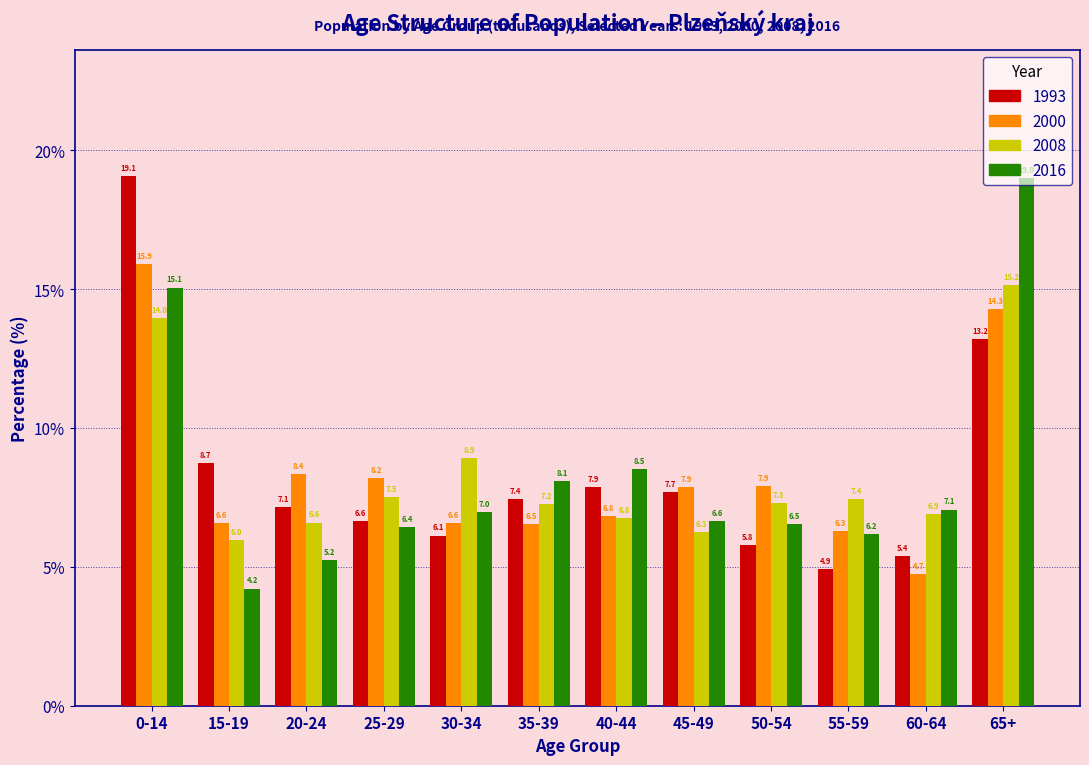

List the labels in order of 2016 value, largest first.

65+, 0-14, 40-44, 35-39, 60-64, 30-34, 45-49, 50-54, 25-29, 55-59, 20-24, 15-19